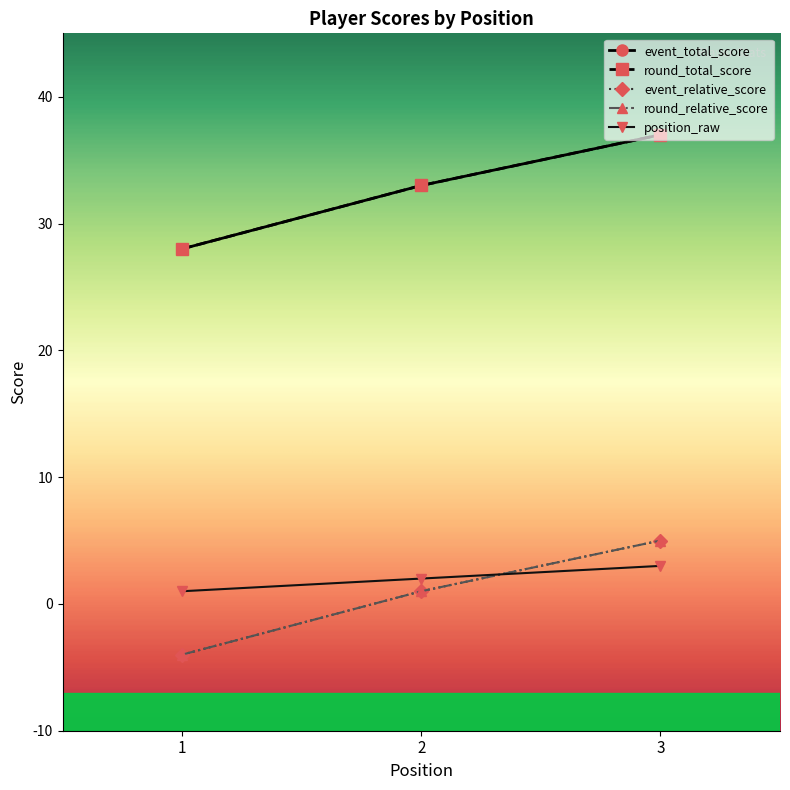

How many event_total_score values are between 28 and 37?

3